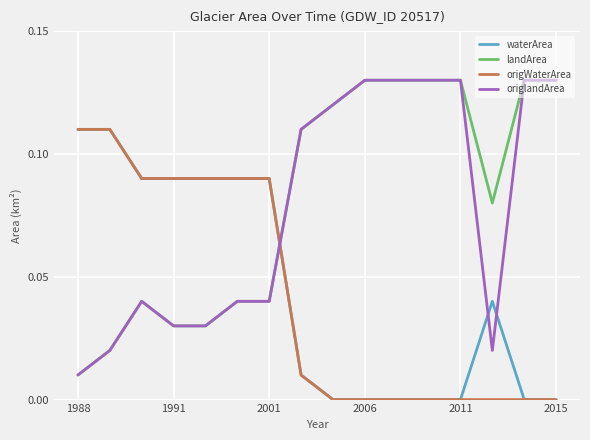

How many lines are shown in the chart?

4